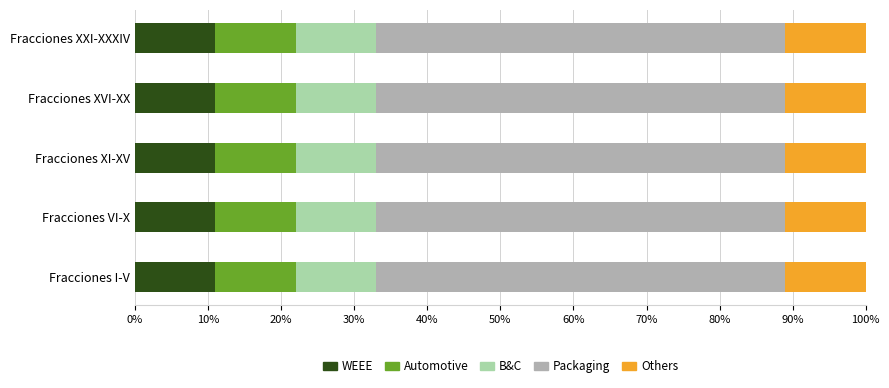

What is the highest value of the WEEE series?

11